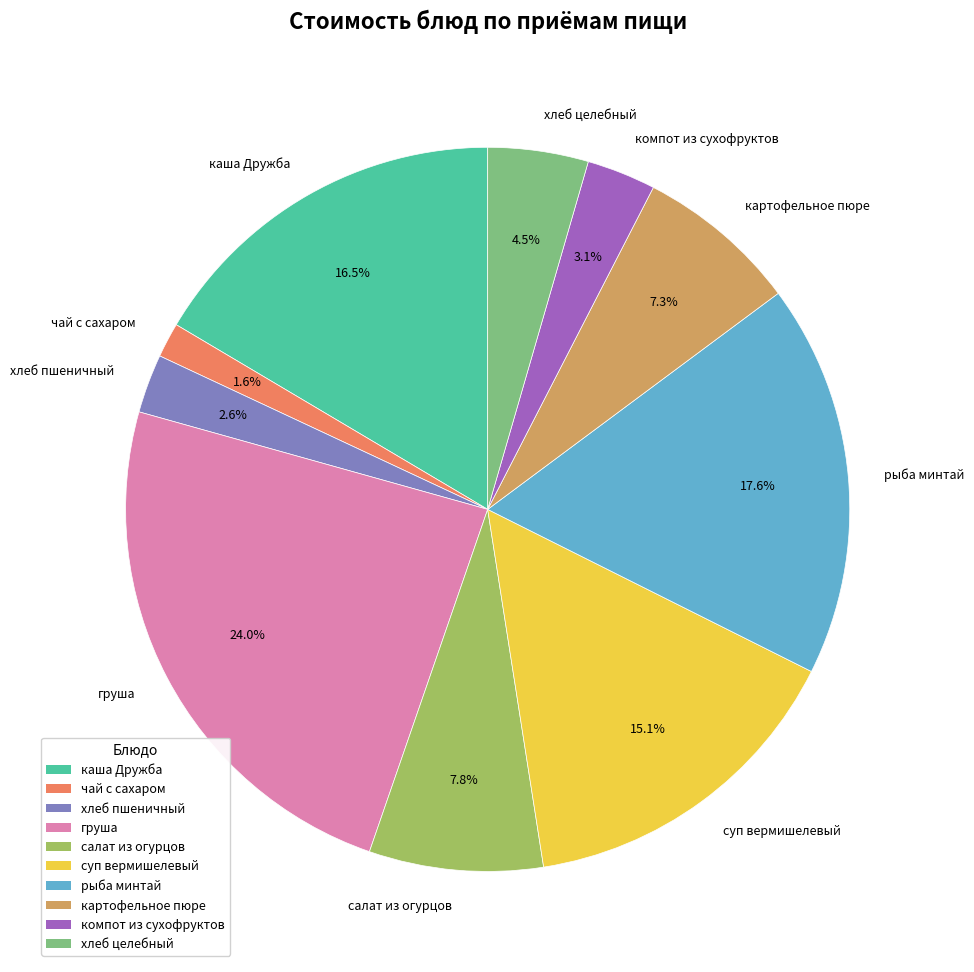

Does any single category account for the majority?

No